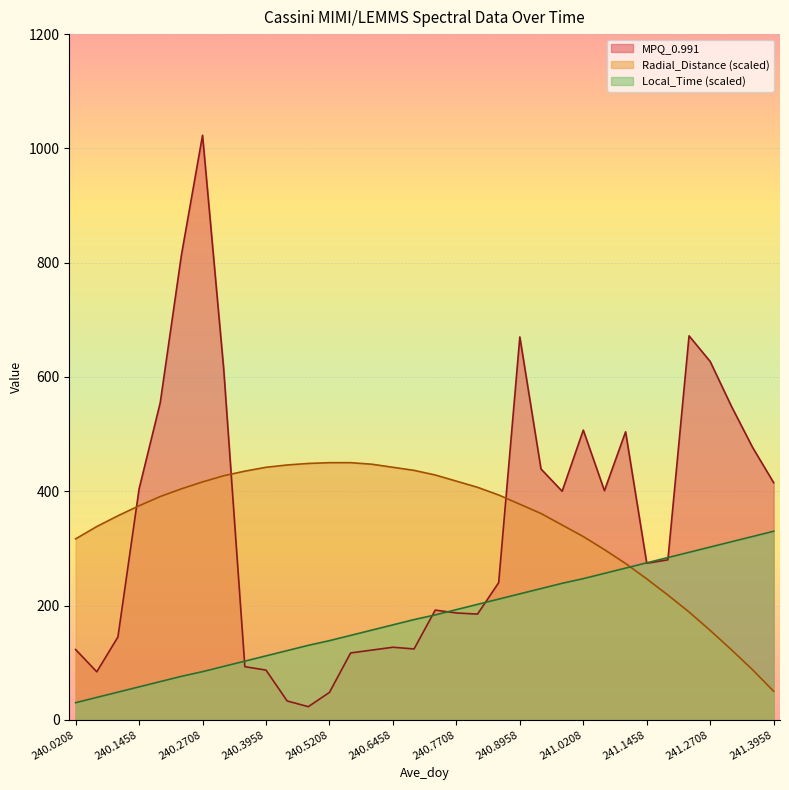

What is the label of the 9th point from the left?

240.3542